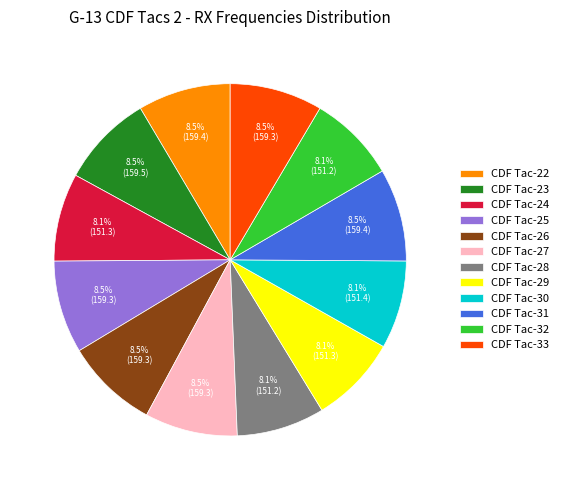

Do CDF Tac-22 and CDF Tac-24 together represent more than half of the pie?

No